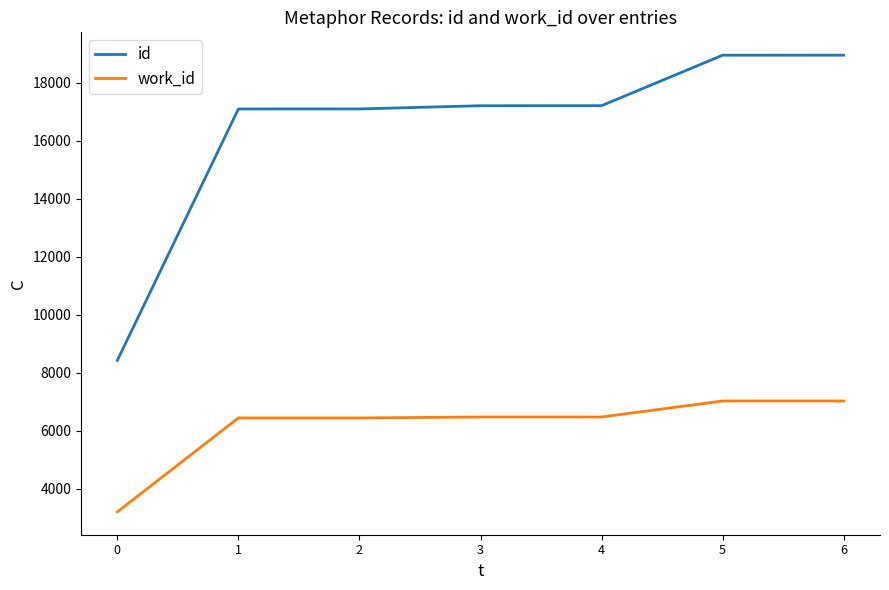

List the series in order of their peak value, highest first.

id, work_id